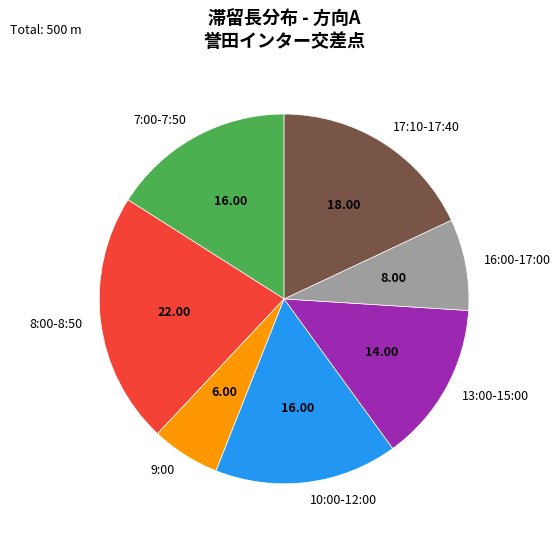

Count the number of slices in the pie.

7